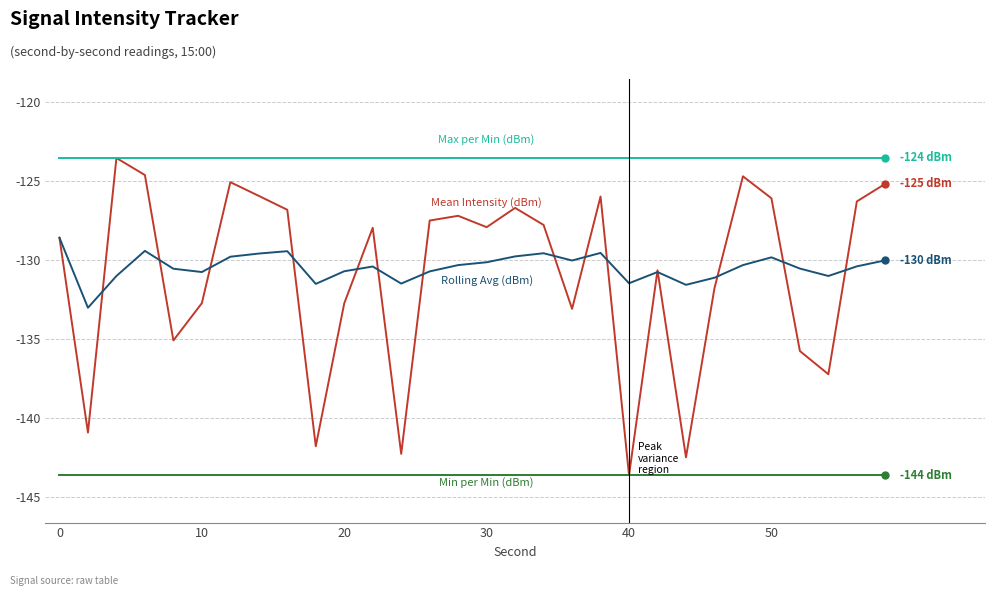

What is the minimum value shown in the chart?

-143.6